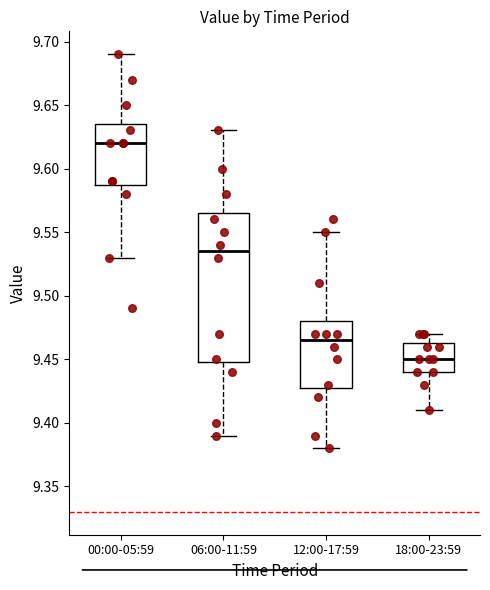

Where does the median line of the box for 12:00-17:59 sit on the y-axis? The values are not printed on the chart, so give them approximately, as read against the axis.

9.465